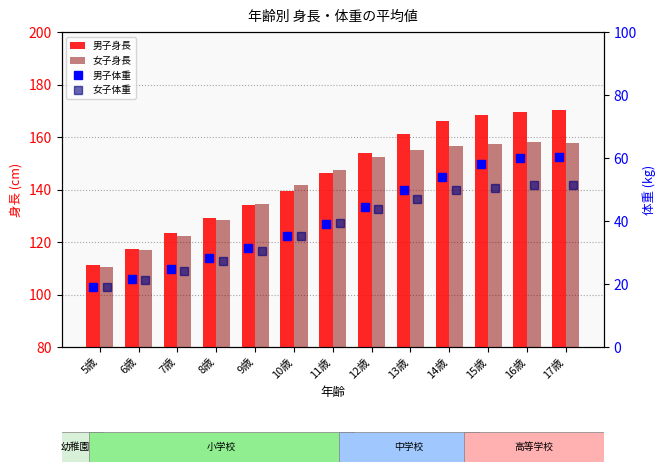

What position from the right is 7歳?

11